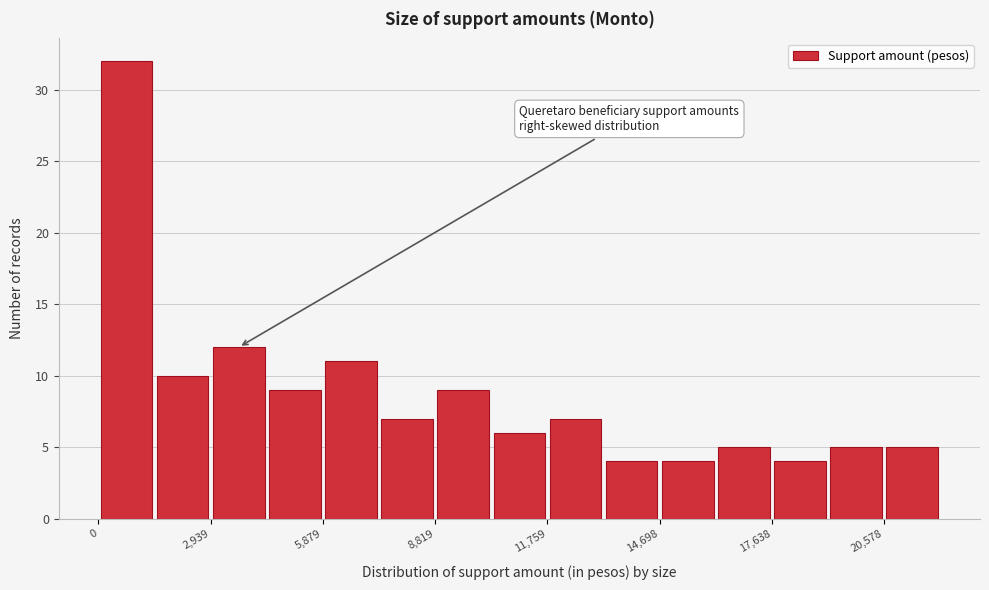

Around what value on the x-axis is the tallest bar? Give the approximate position of its centre, as read against the axis.

500